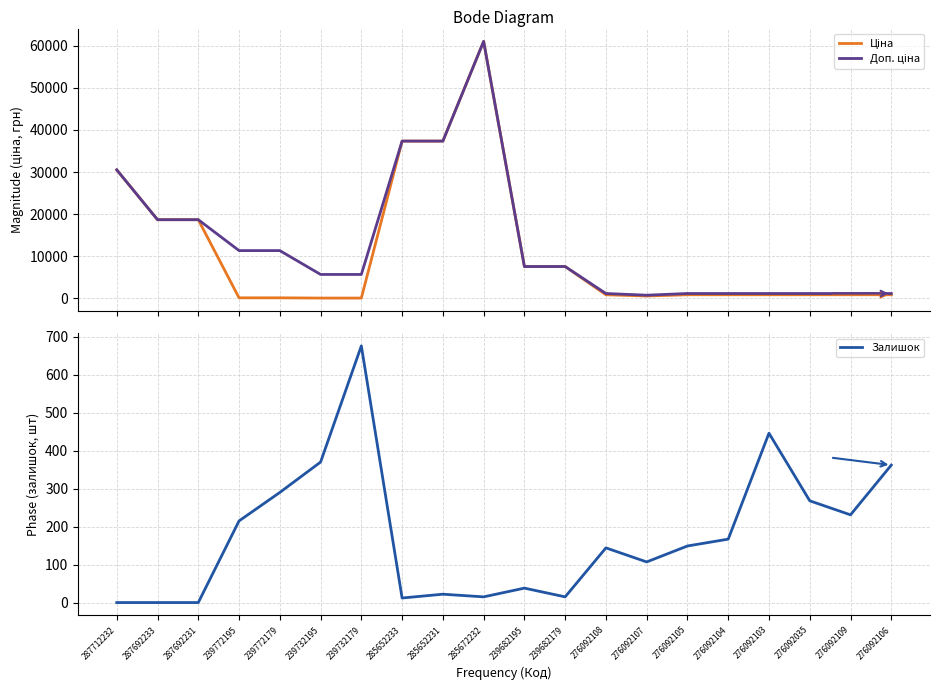

What is the label of the 14th point from the left?

276092107